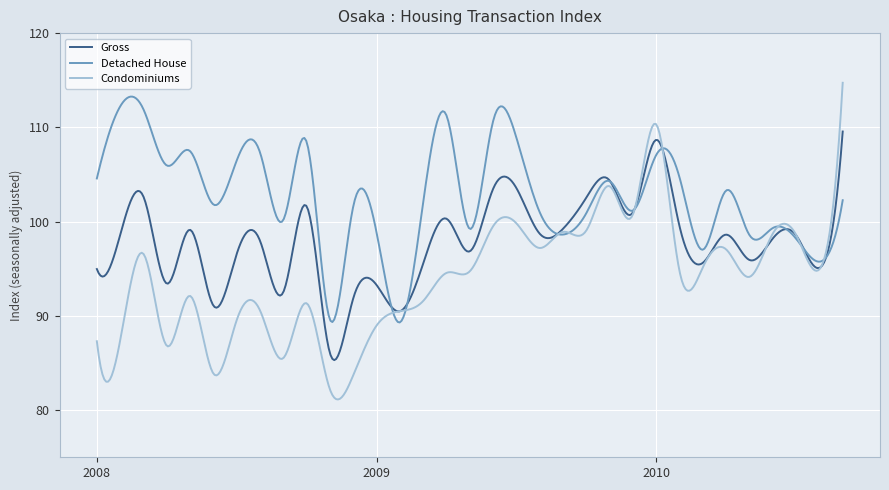

Which series has the largest range (max minus min)?

Condominiums